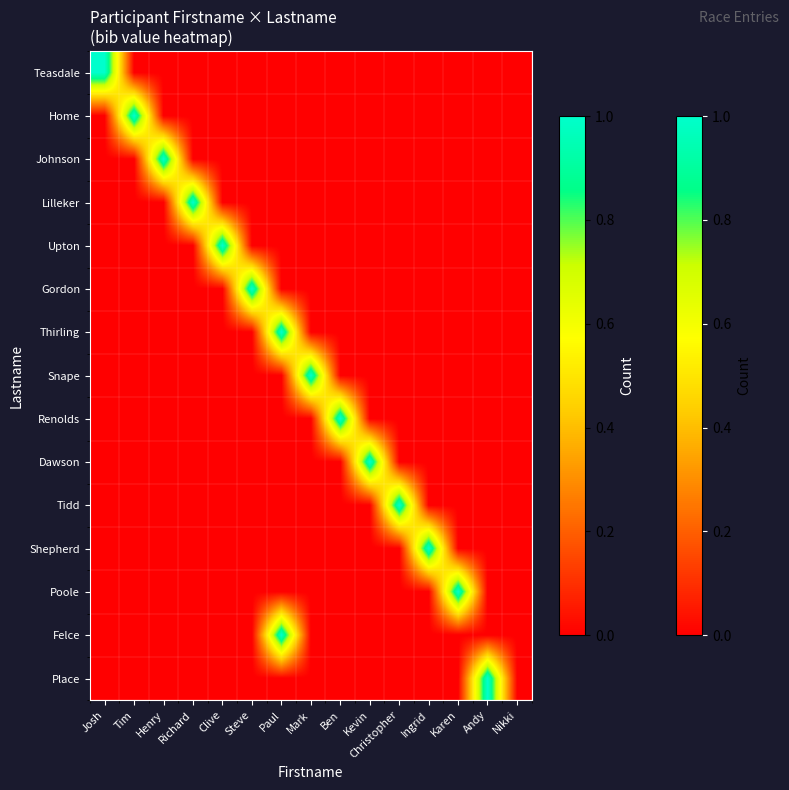

Between Paul and Richard, which is larger?

Paul